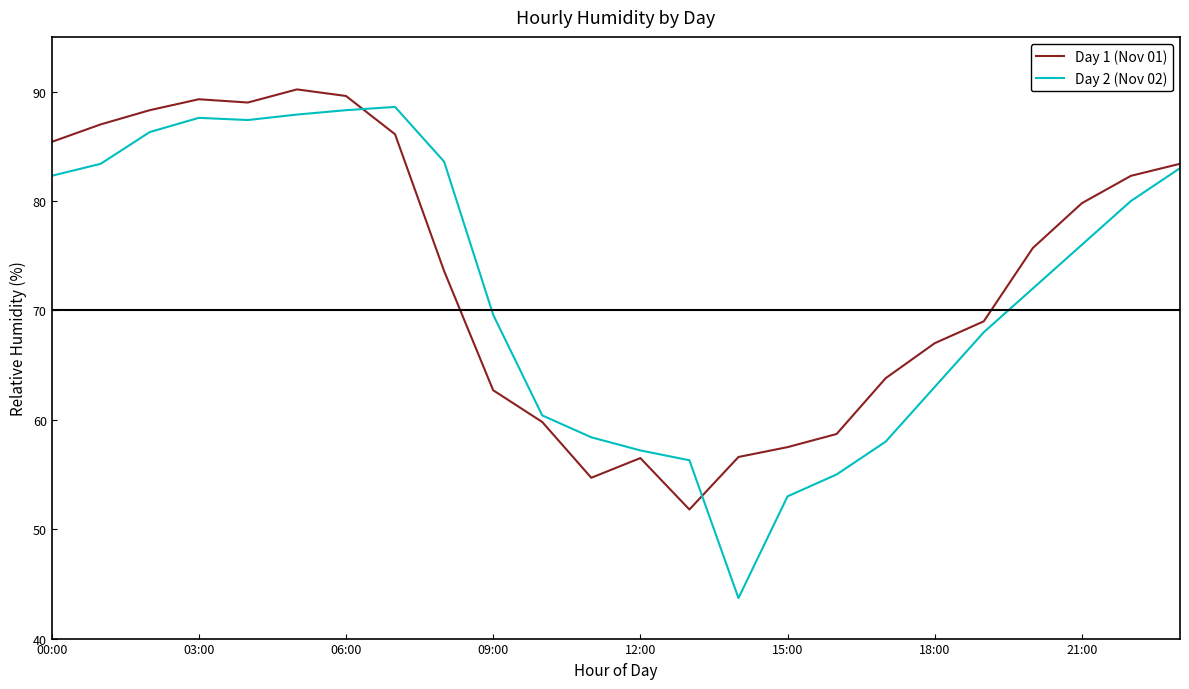

What is the smallest value displayed?

43.7